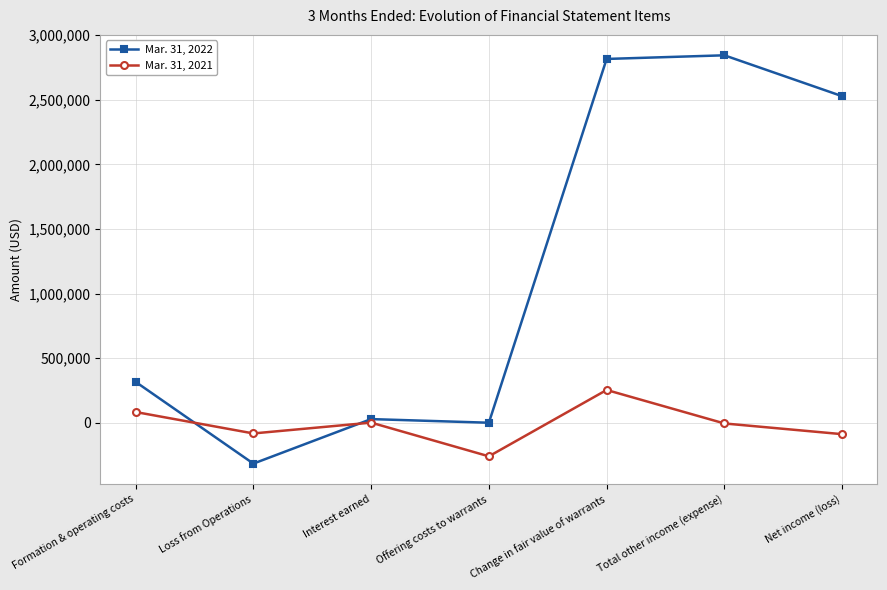

What is the value of the Mar. 31, 2021 point at the 5th from the left?

253616